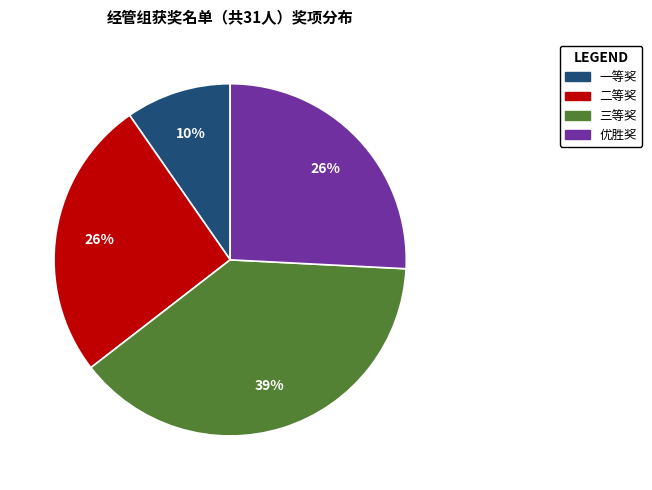

Is it true that 三等奖 is 39% of the pie?

True